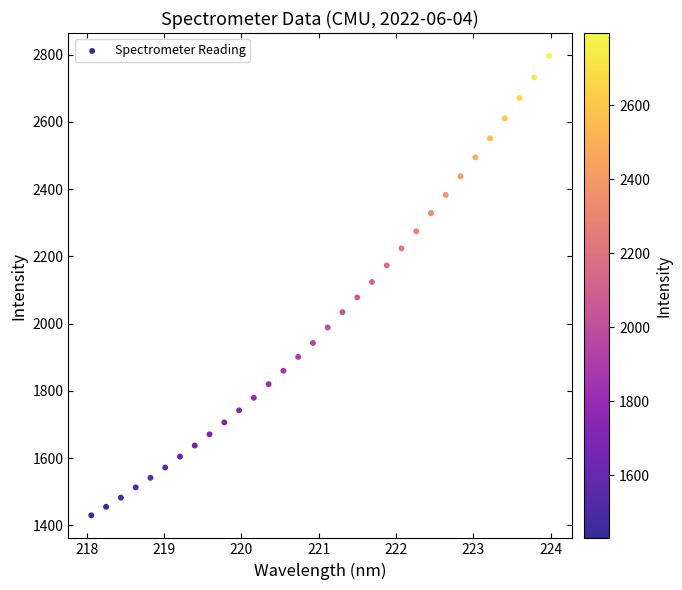

What is the range of X values (max minus min)?

5.9